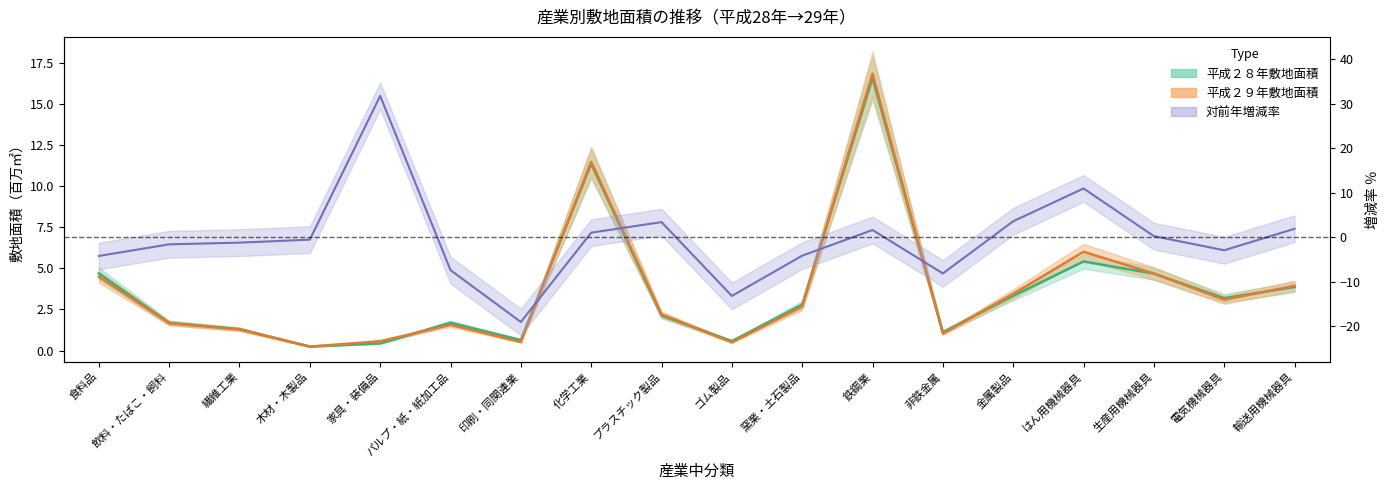

Which category has the highest value in the 平成２９年敷地面積 series?

鉄鋼業